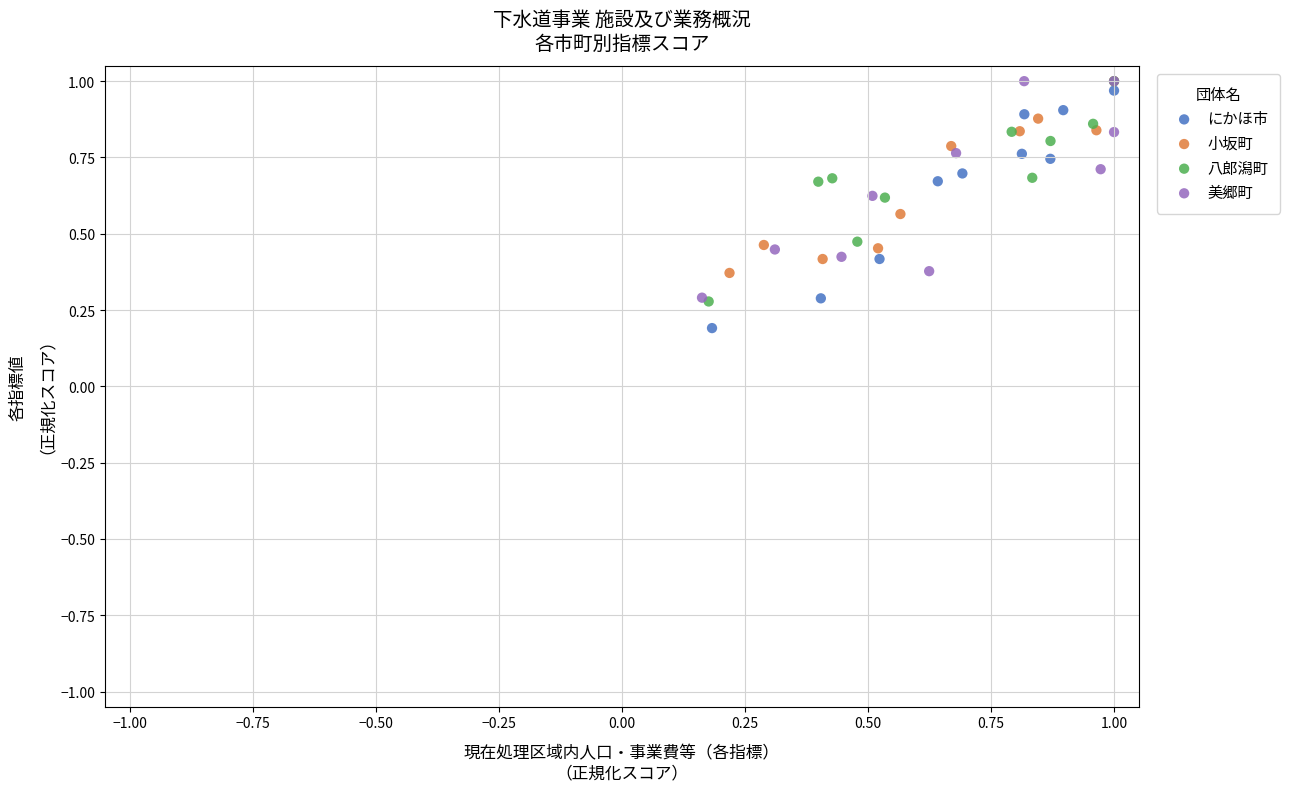

Which series contains the lowest Y value?

にかほ市